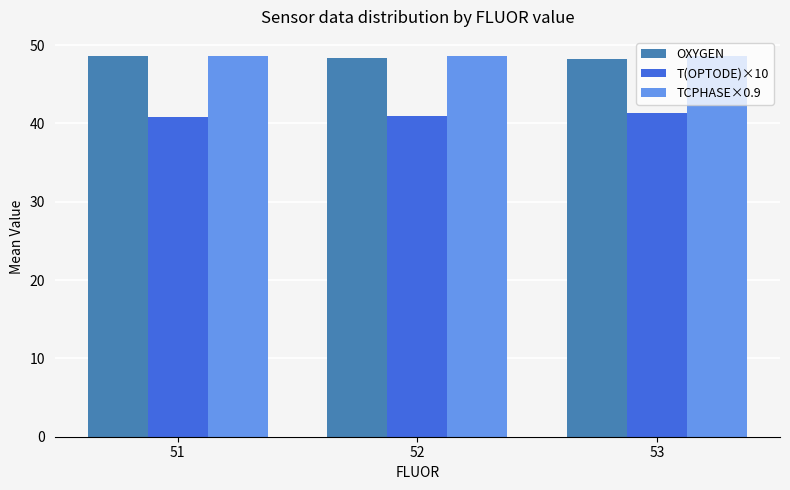

What is the difference between the highest and lowest values at 52?

7.6